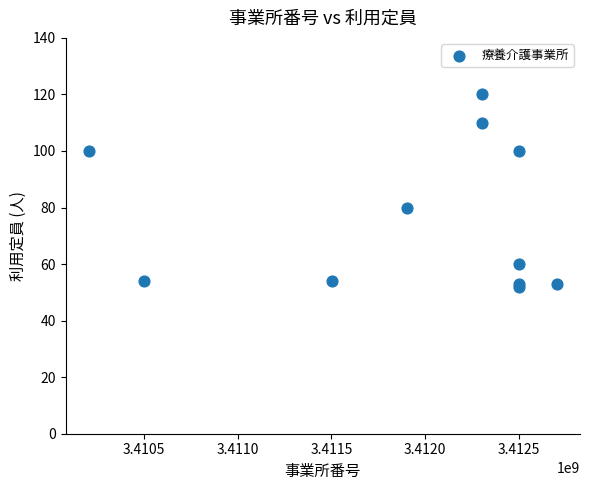

What Y value in the scatter plot is closest to 86?

80